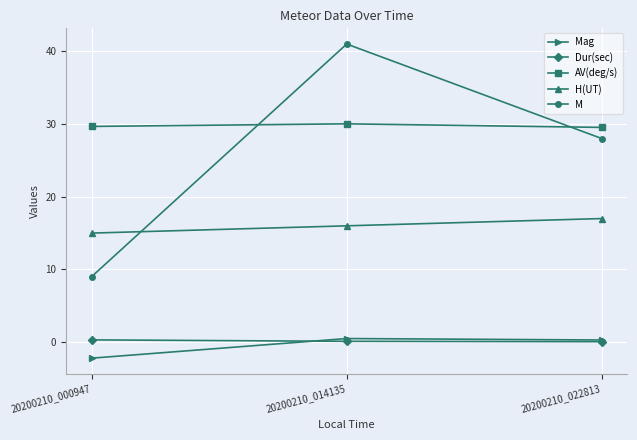

Which category has the highest value across all series?

20200210_014135